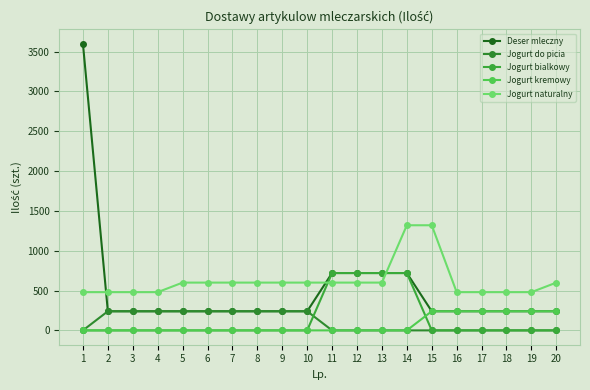

True or false: Jogurt do picia and Deser mleczny intersect in this chart.

False